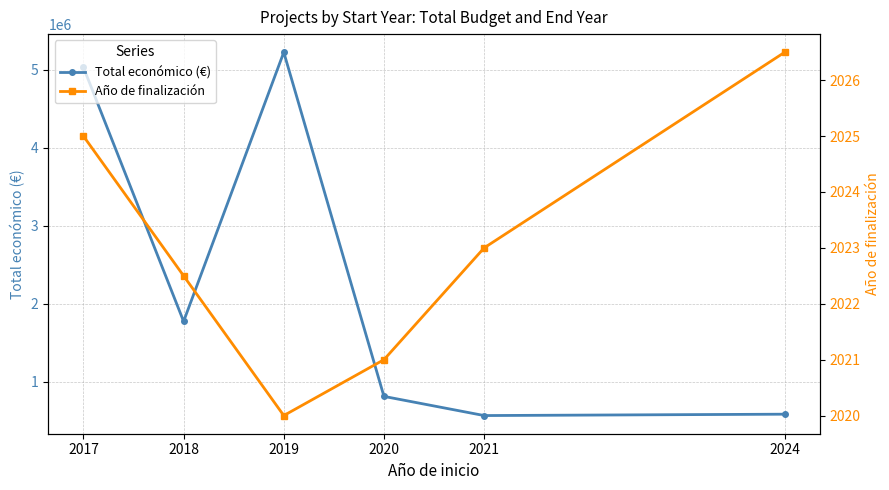

True or false: Total económico (€) and Año de finalización cross at least once.

False